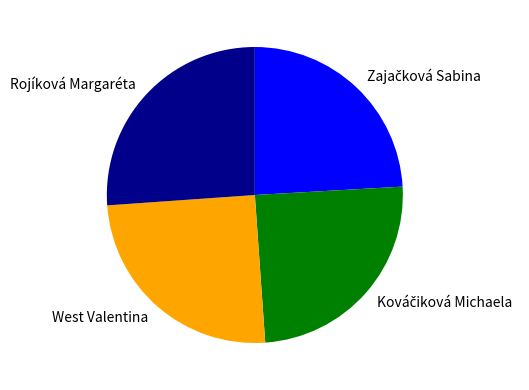

How many segments does this pie chart have?

4